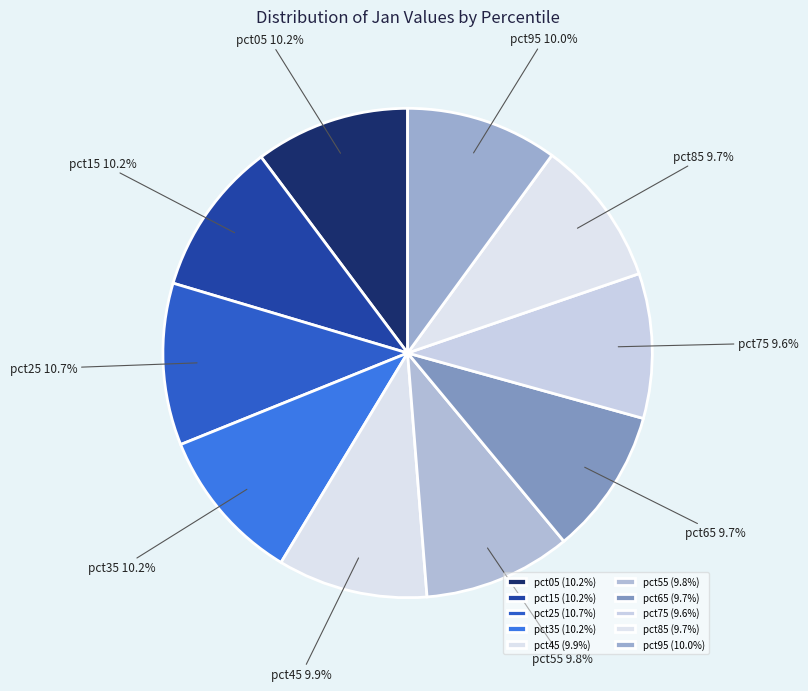

Count the number of slices in the pie.

10